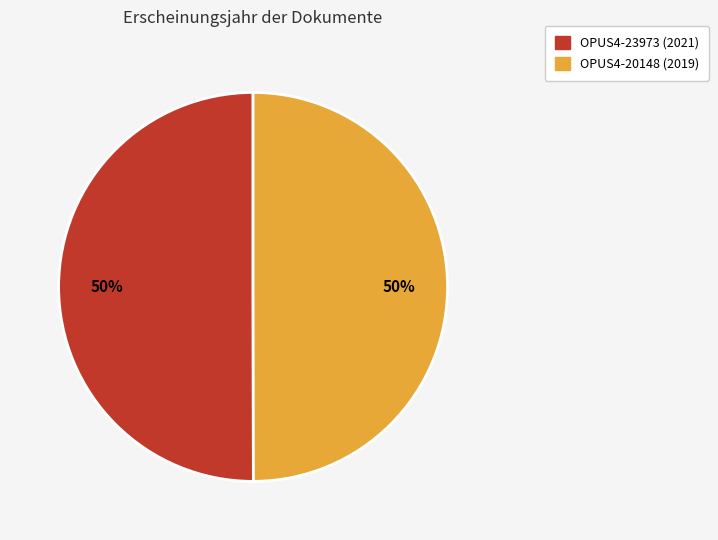

To the nearest percent, what percentage of the pie is OPUS4-23973 (2021)?

50%